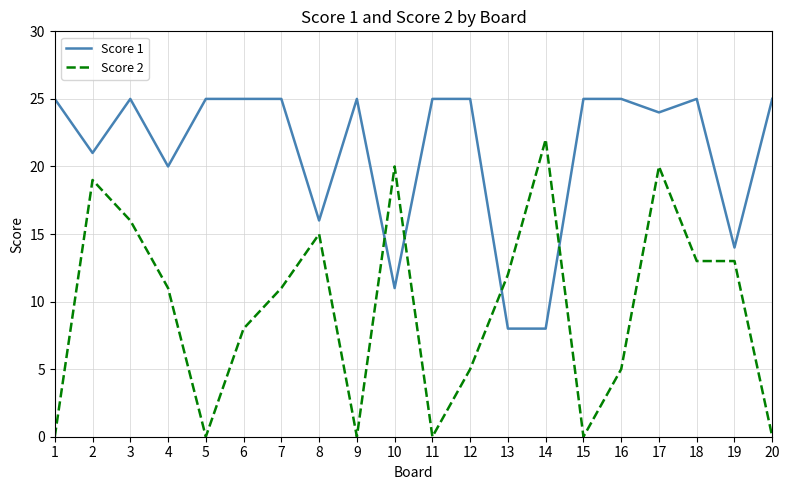

Rank the series by their maximum value, from highest to lowest.

Score 1, Score 2